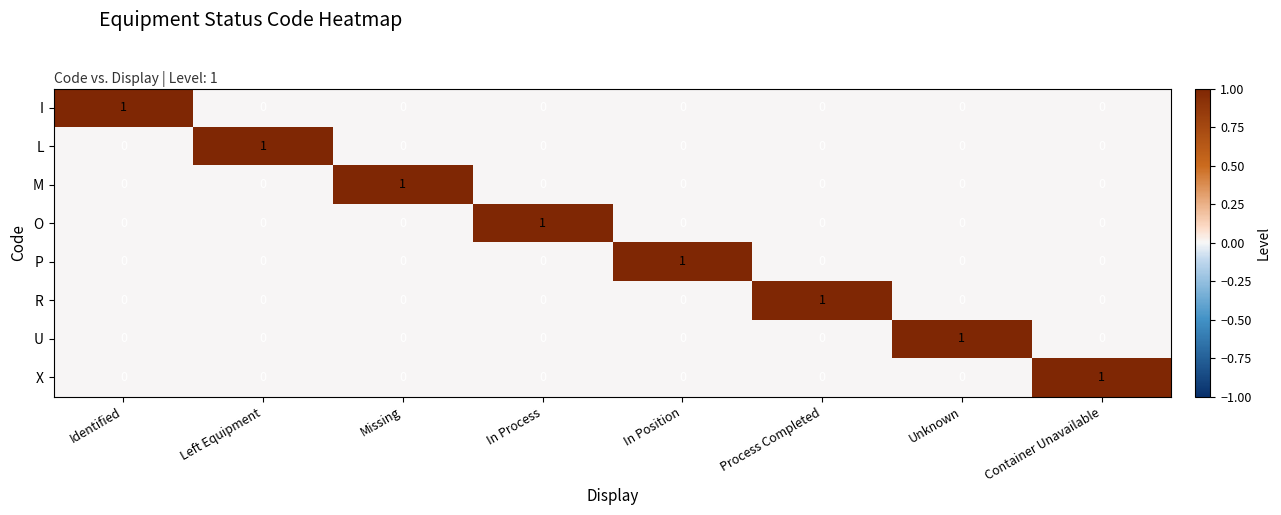

At how many categories does at least one series exceed 0?

8